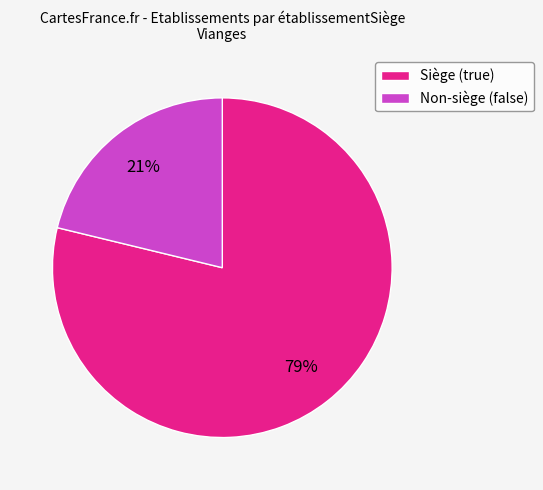

Approximately how many times larger is the value at Non-siège (false) compared to Siège (true)?

0.3